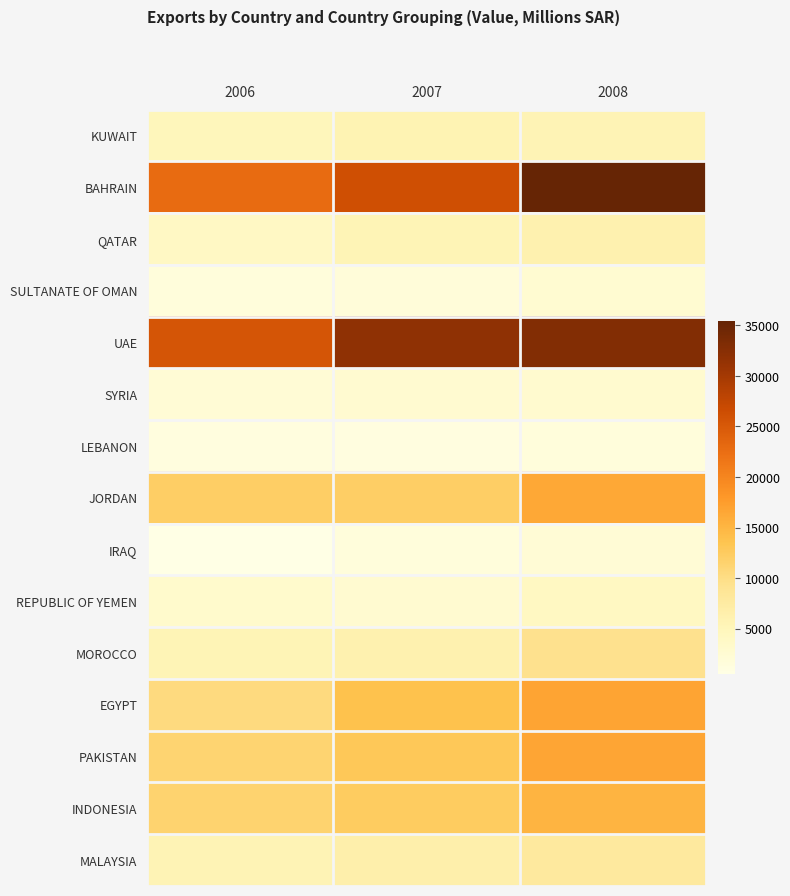

Count the number of categories in the chart.

3